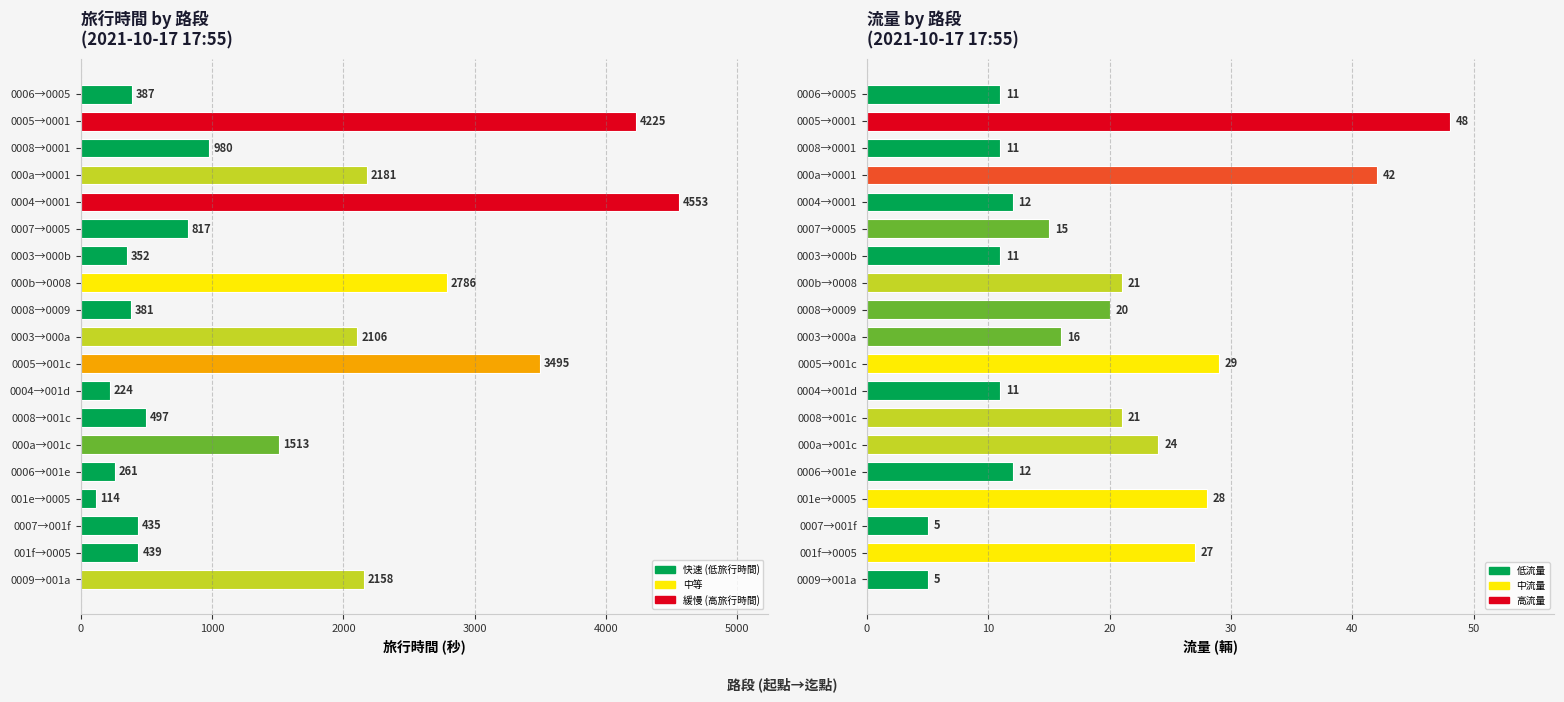

What is the greatest value displayed?

4553